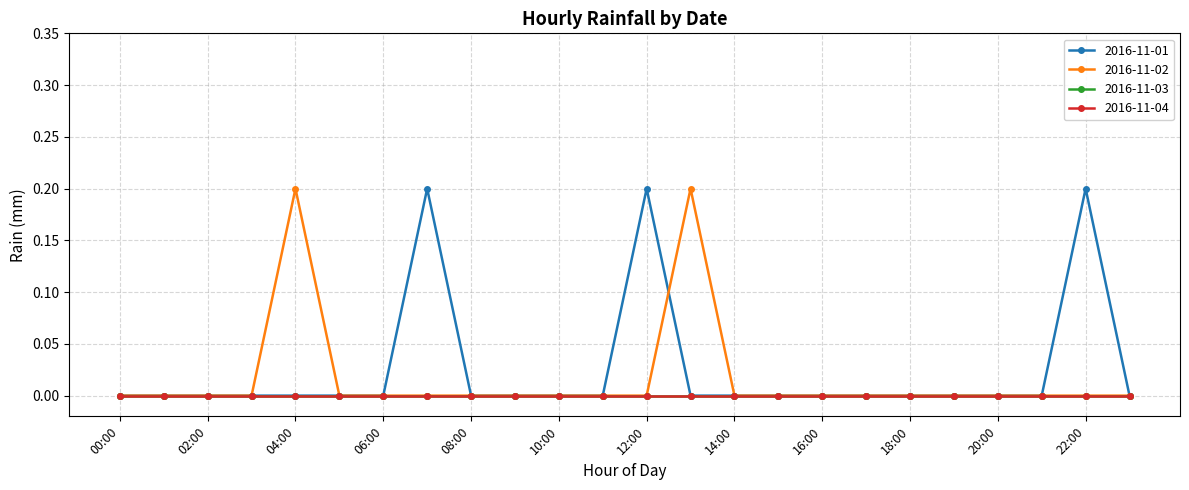

What is the label of the 3rd point from the left?

02:00